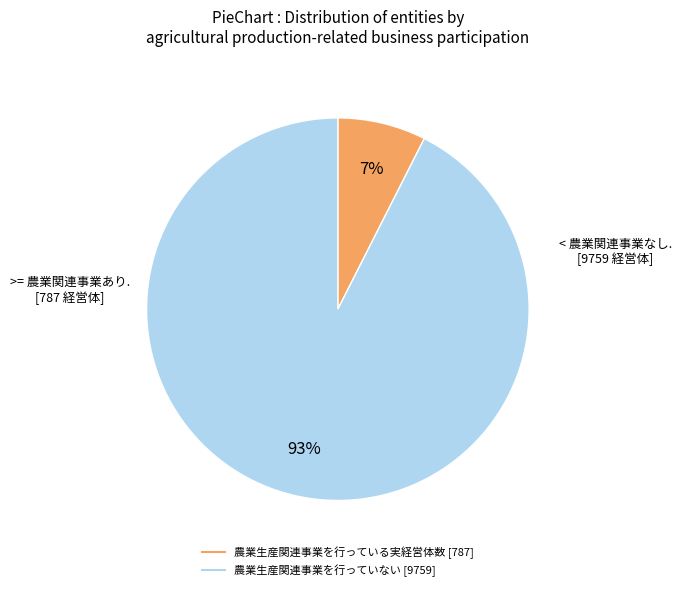

True or false: 農業生産関連事業を行っていない accounts for 93% of the total.

True